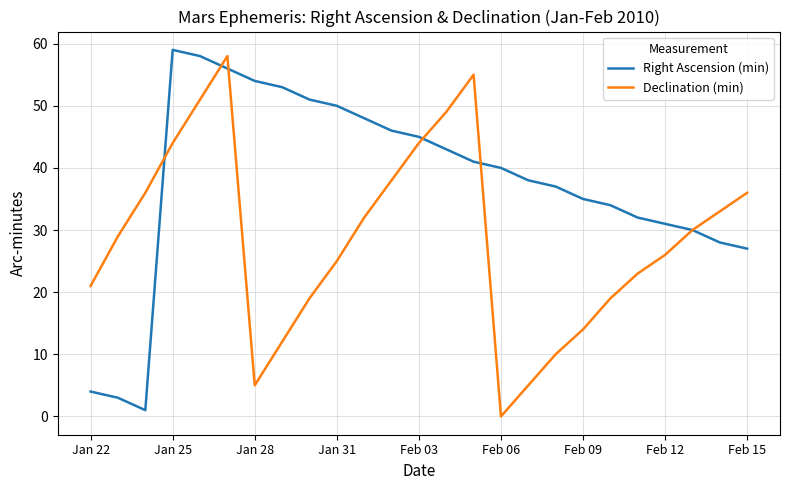

How many categories are shown in the chart?

25